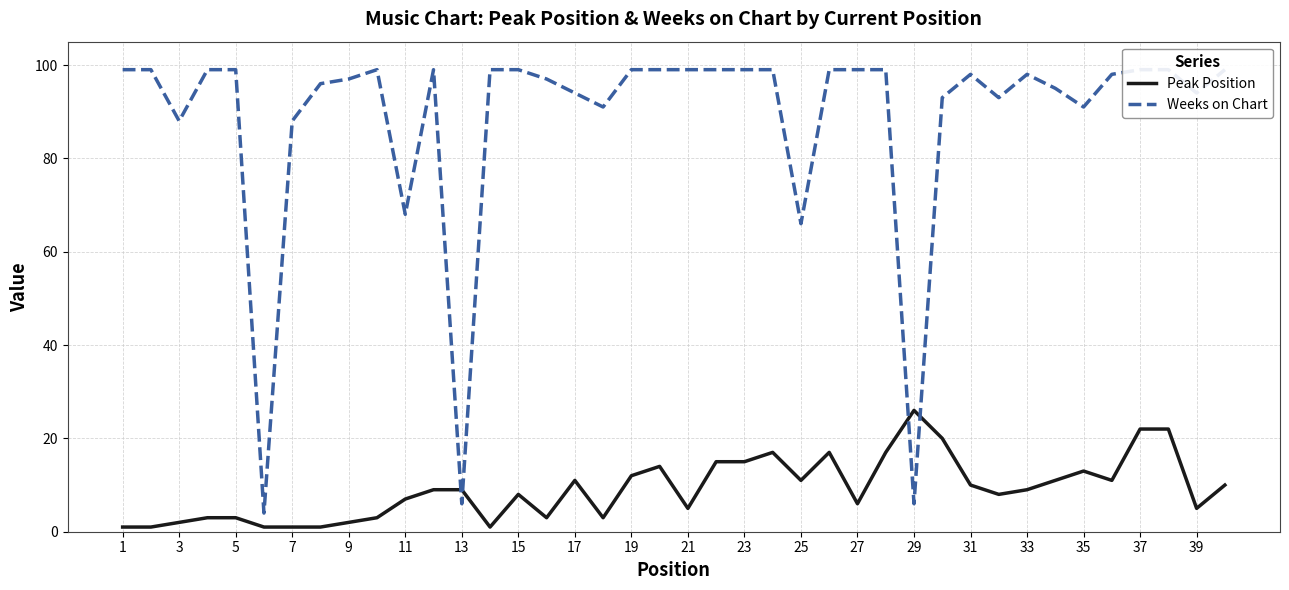

True or false: Weeks on Chart and Peak Position intersect in this chart.

True